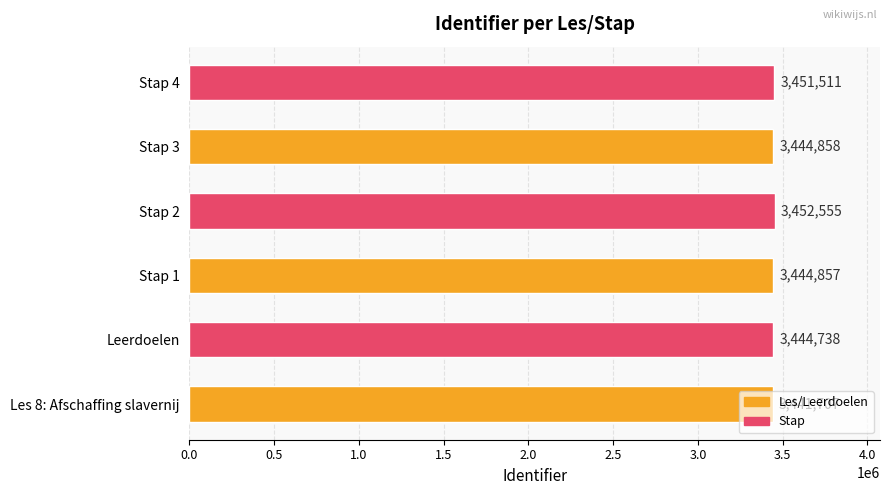

Are the bars grouped side by side (vs. stacked)?

No